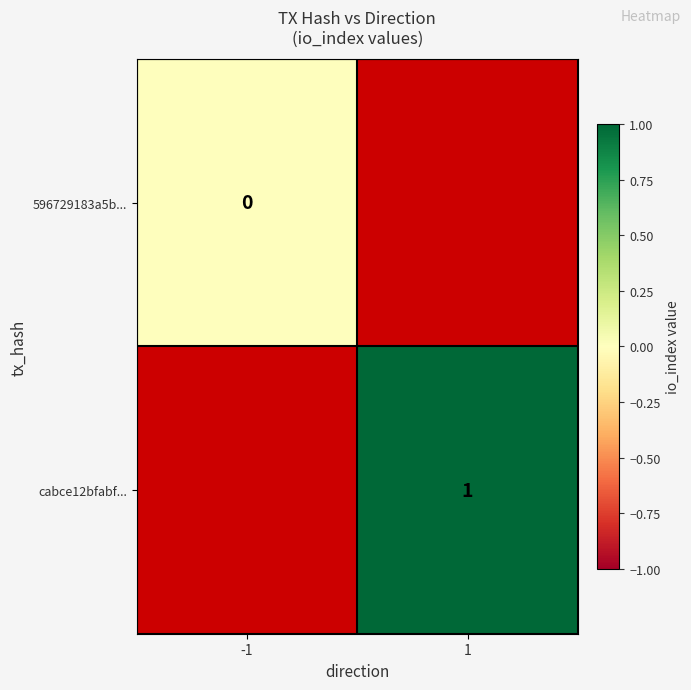

Is the value of 596729183a5b... at -1 greater than the value of cabce12bfabf... at 1?

No